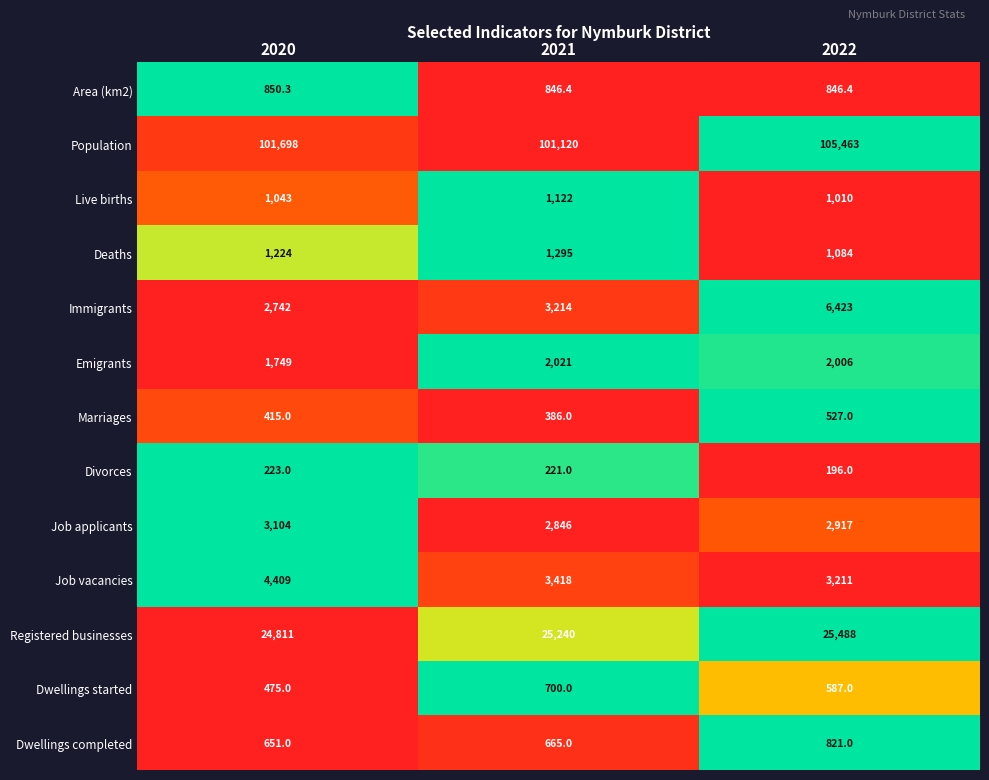

Is it true that Marriages equals 169.4 at 2020?

False